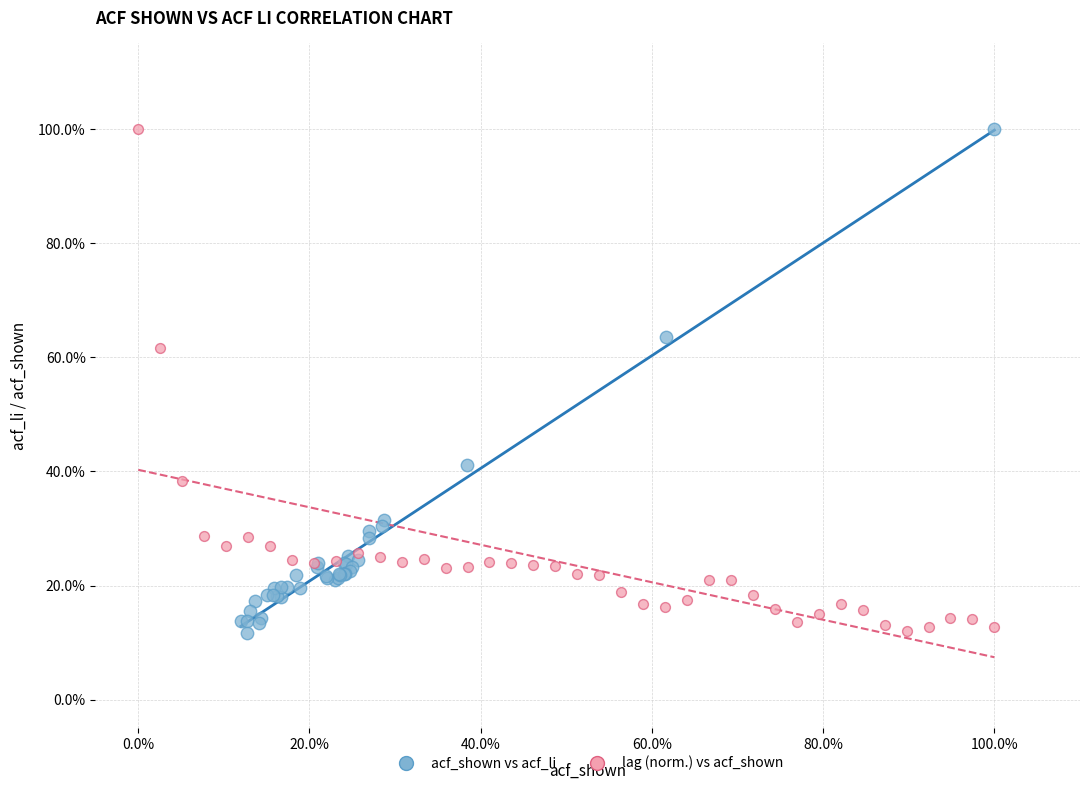

What are all the series names shown in the legend?

acf_shown vs acf_li, lag (norm.) vs acf_shown